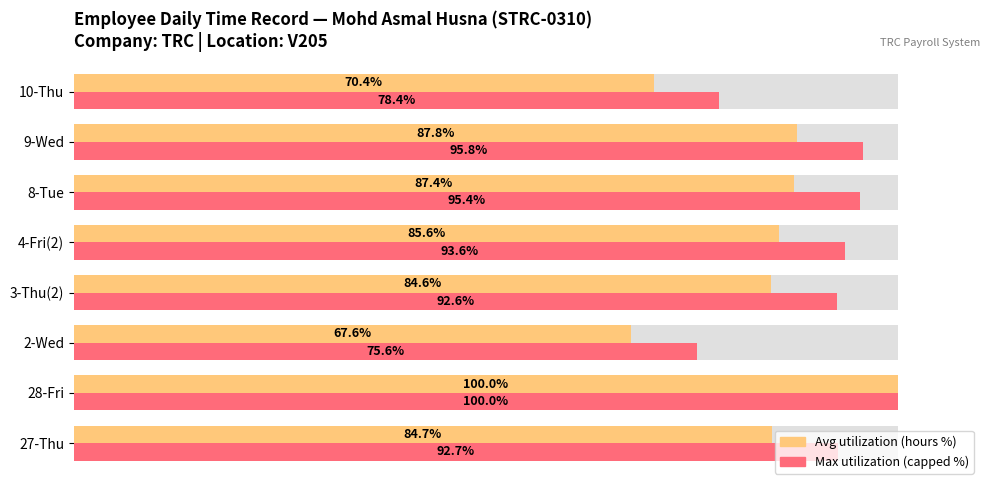

What is the maximum value for Avg utilization (hours %)?

100.0